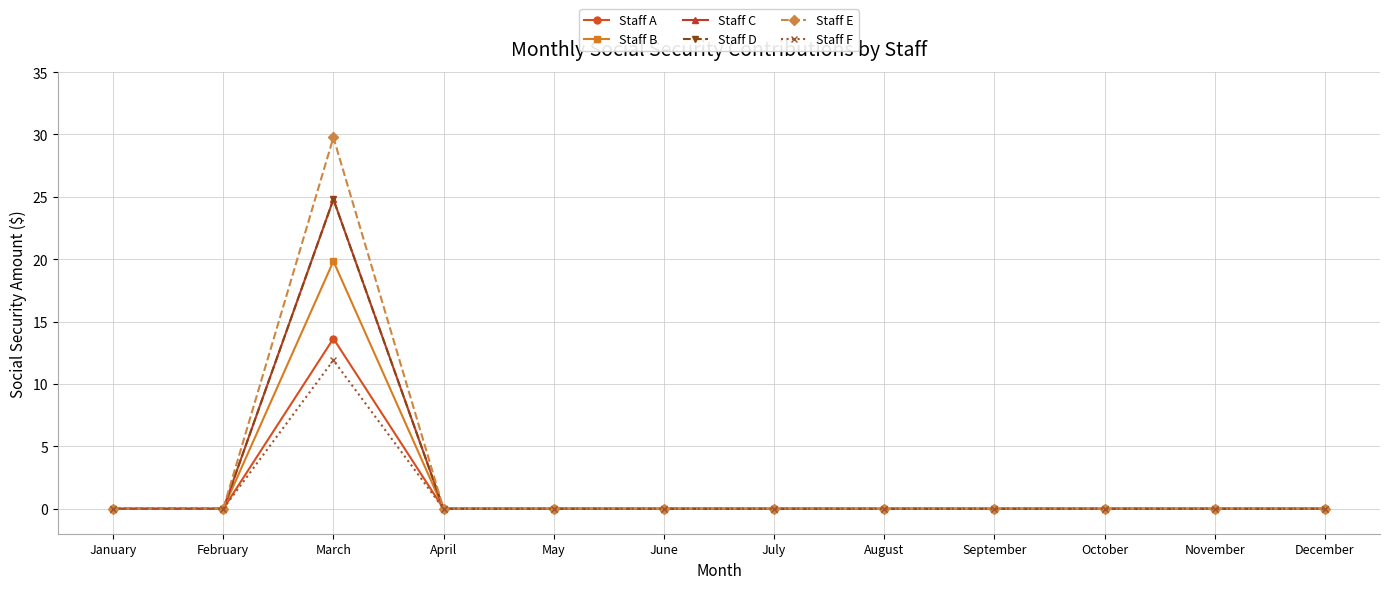

Reading left to right, what are all the values shown in this chart?

Staff A: 0.0	0.0	13.6	0.0	0.0	0.0	0.0	0.0	0.0	0.0	0.0	0.0
Staff B: 0.0	0.0	19.8	0.0	0.0	0.0	0.0	0.0	0.0	0.0	0.0	0.0
Staff C: 0.0	0.0	24.8	0.0	0.0	0.0	0.0	0.0	0.0	0.0	0.0	0.0
Staff D: 0.0	0.0	24.8	0.0	0.0	0.0	0.0	0.0	0.0	0.0	0.0	0.0
Staff E: 0.0	0.0	29.8	0.0	0.0	0.0	0.0	0.0	0.0	0.0	0.0	0.0
Staff F: 0.0	0.0	11.9	0.0	0.0	0.0	0.0	0.0	0.0	0.0	0.0	0.0